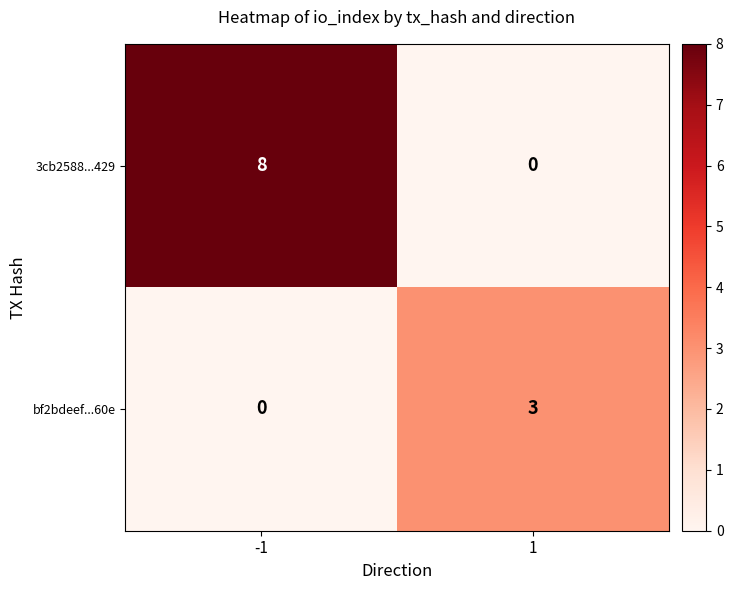

What is the difference between the maximum and minimum values in the 3cb2588...429 series?

8